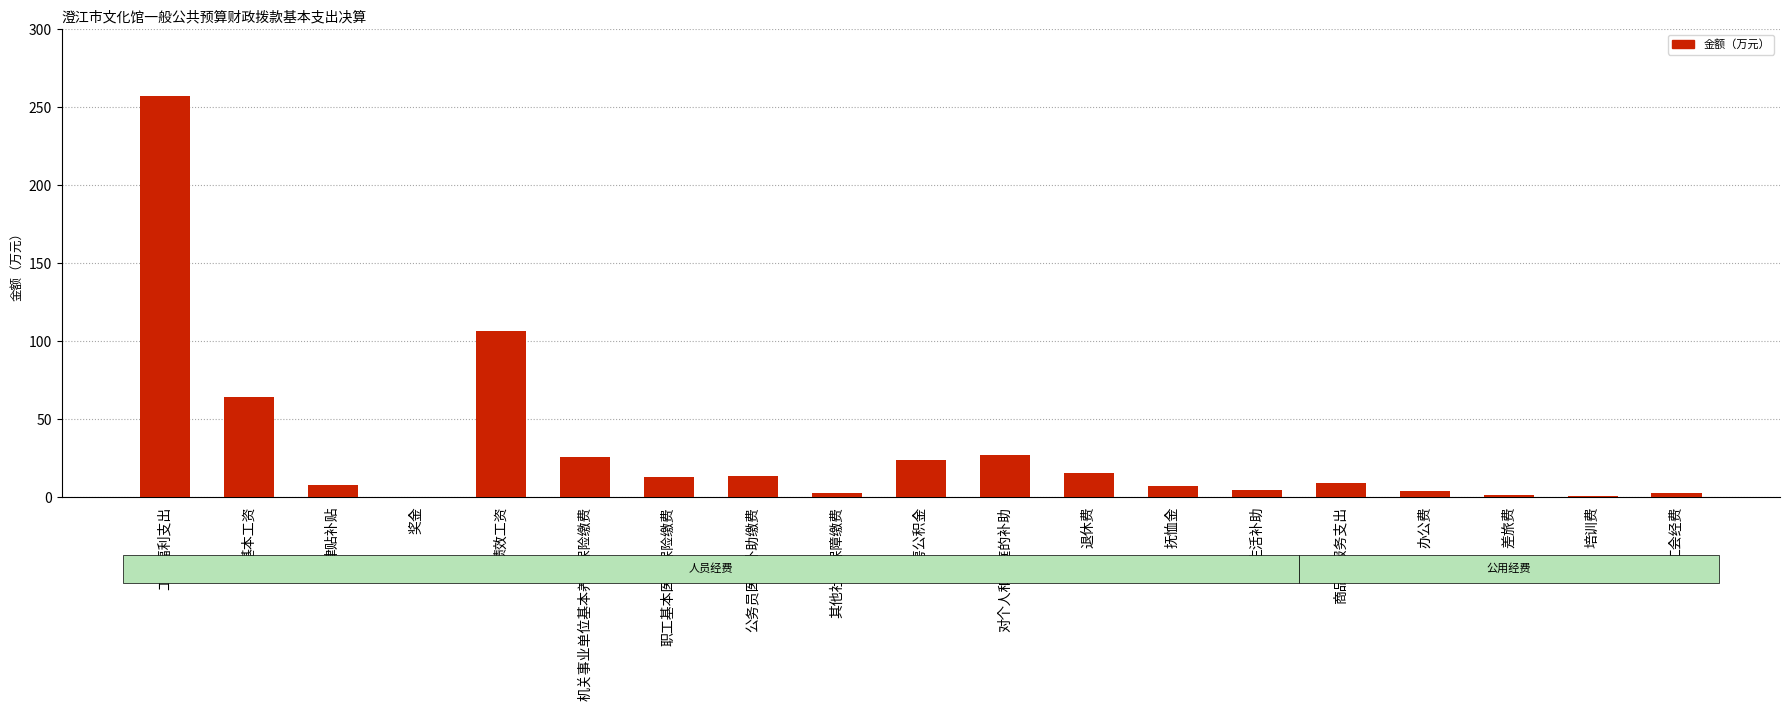

Is it true that the value at 工资福利支出 is 375.8?

False